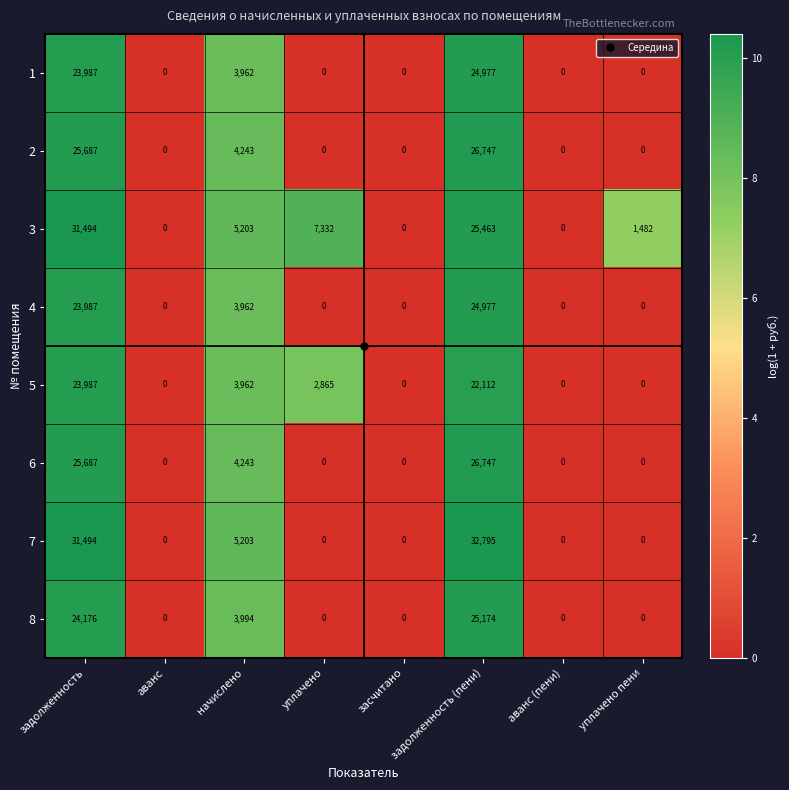

Which category has the highest value across all series?

задолженность (пени)